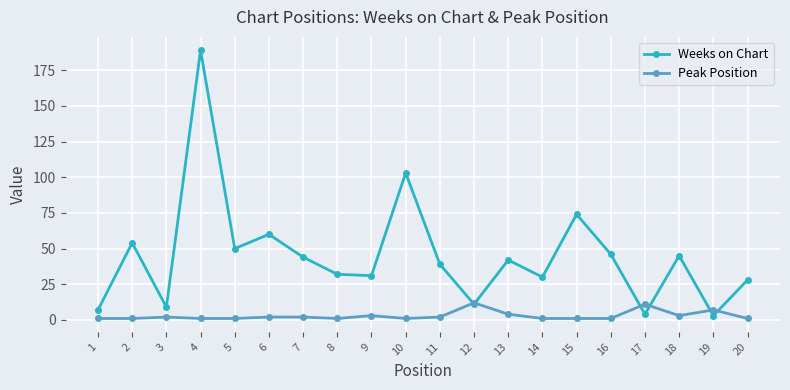

What is the difference between the second highest and second lowest values in the Weeks on Chart series?

99